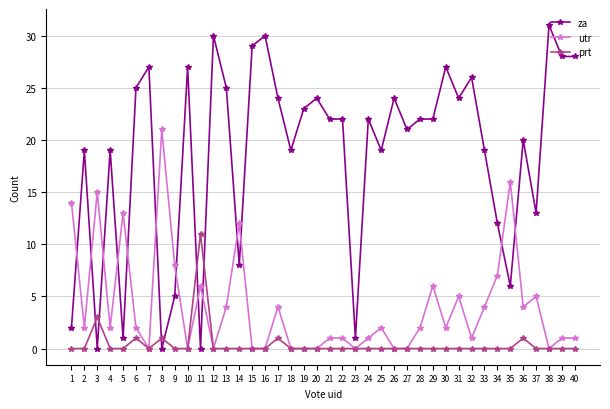

What are all the series names shown in the legend?

za, utr, prt